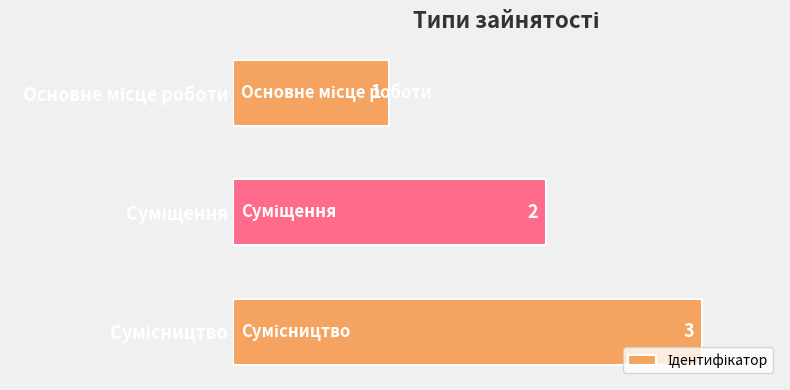

How many values are between 1 and 3?

3